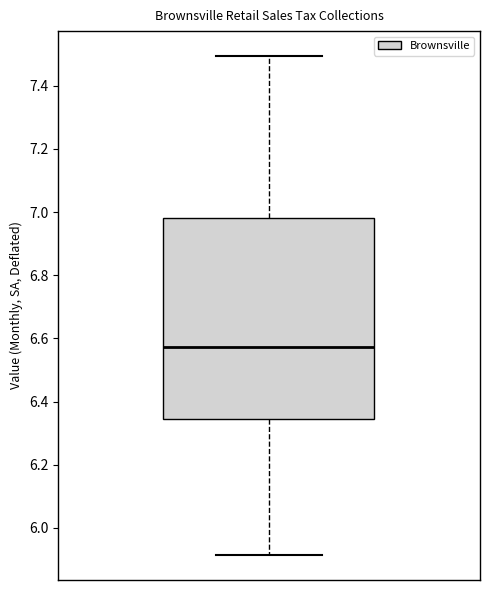

Read this box plot against the y-axis: the position of the median line, the range covered by the box, and the ends of both whiskers. The values are not printed on the chart, so give them approximately, as read against the axis.

median 6.58, box 6.34 to 6.98, whiskers 5.92 to 7.50